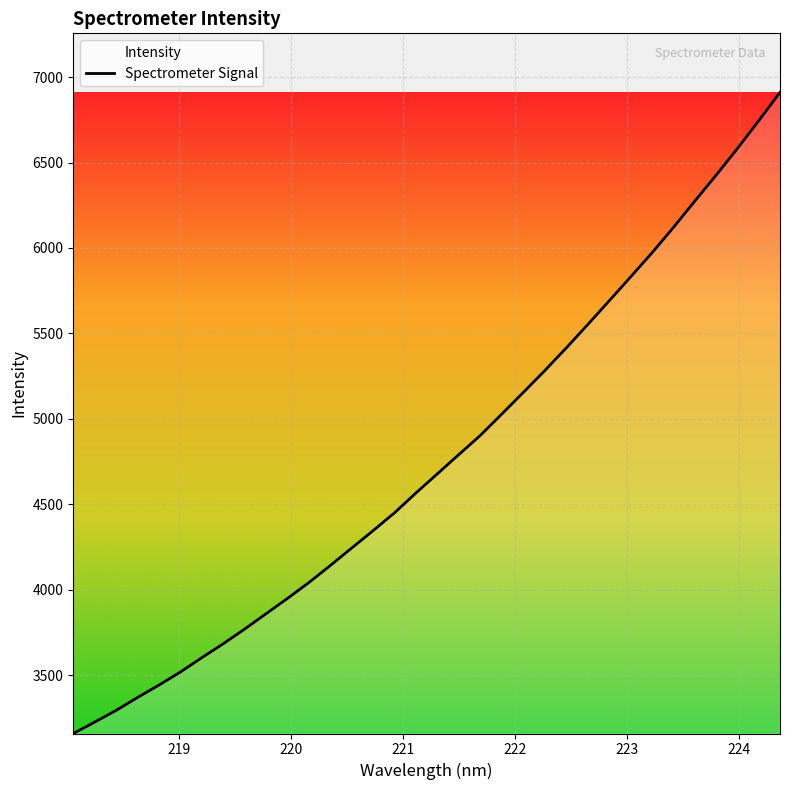

What is the average value?

4764.5